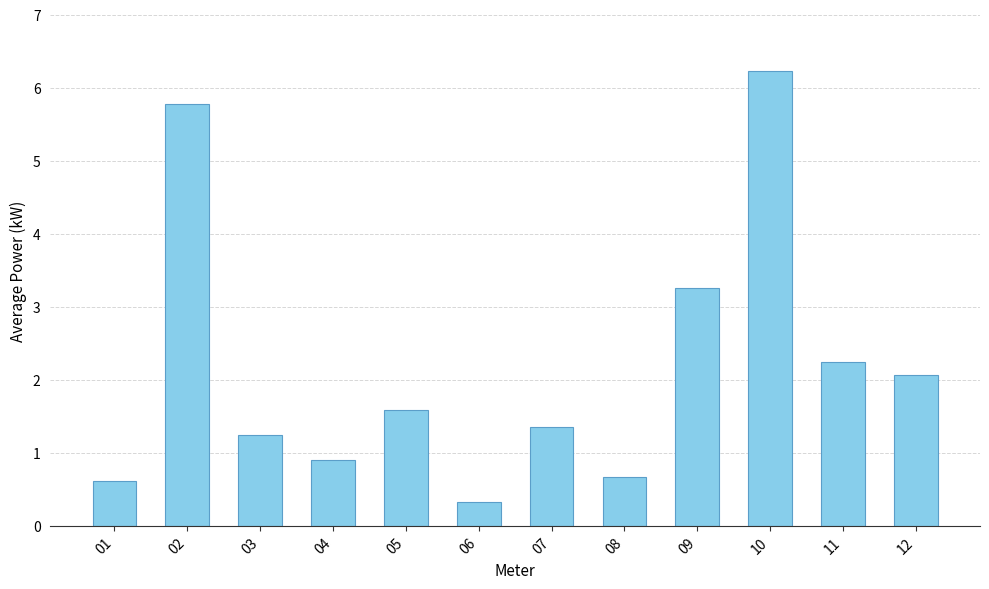

What is the change in value from 02 to 12?

-3.7